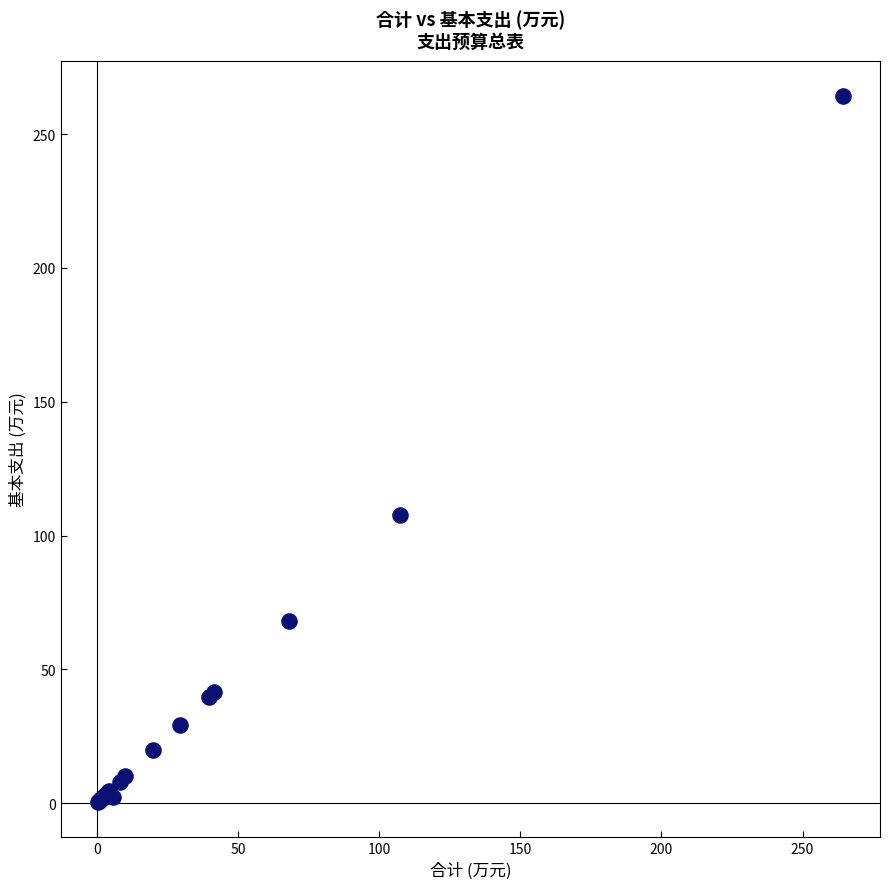

What Y value in the scatter plot is closest to 132?

107.6